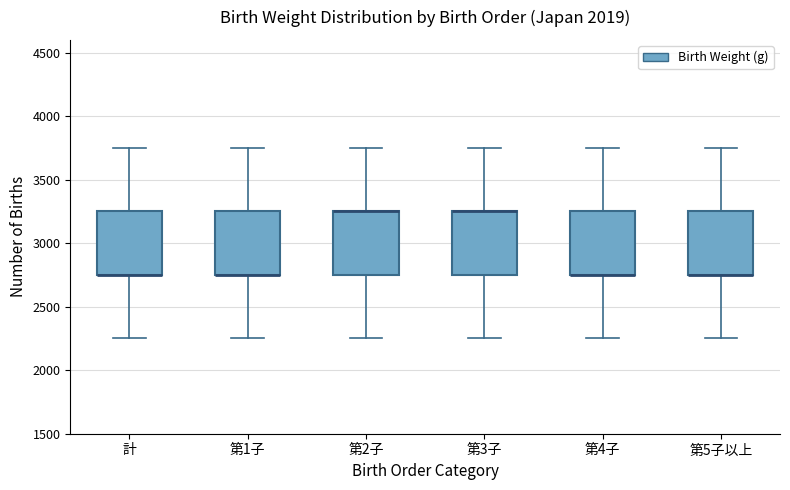

Where does the lower whisker of the box for 計 end on the y-axis? The values are not printed on the chart, so give them approximately, as read against the axis.

2250